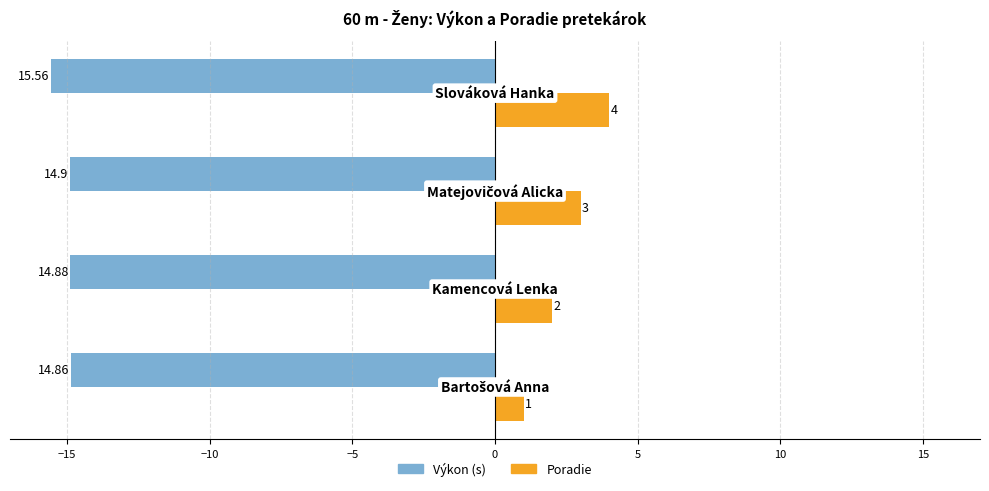

How many distinct data groups are displayed?

2